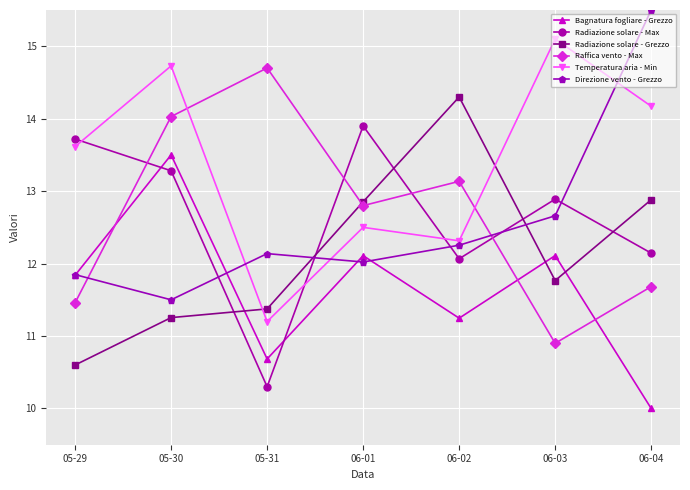

How many lines are shown in the chart?

6